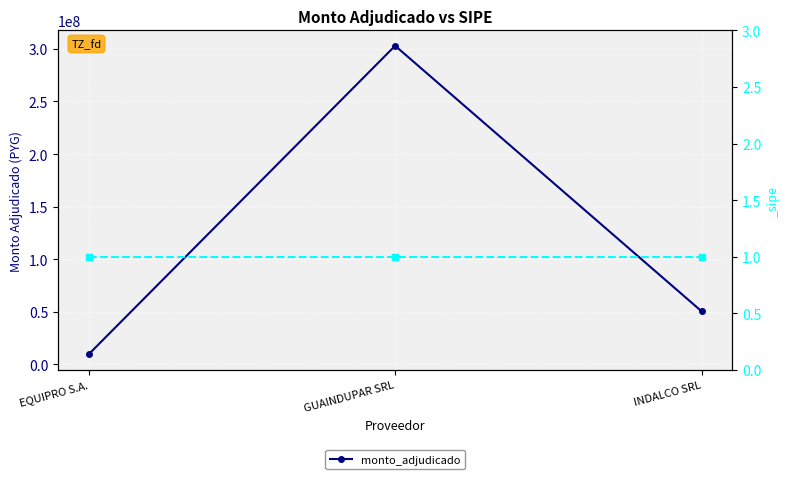

What is the label of the 2nd point from the left?

GUAINDUPAR SRL